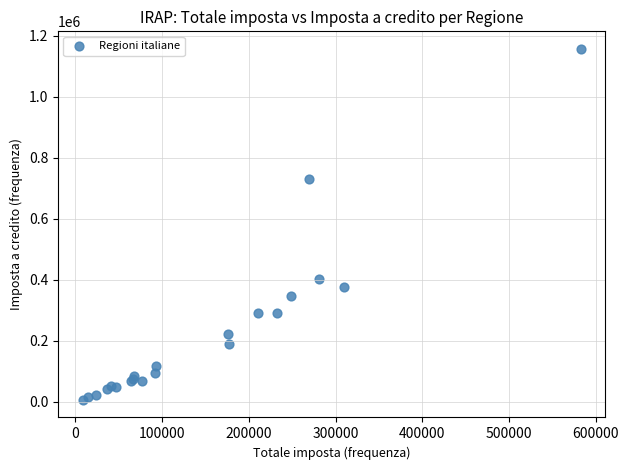

What Y value in the scatter plot is closest to 581535?

729625